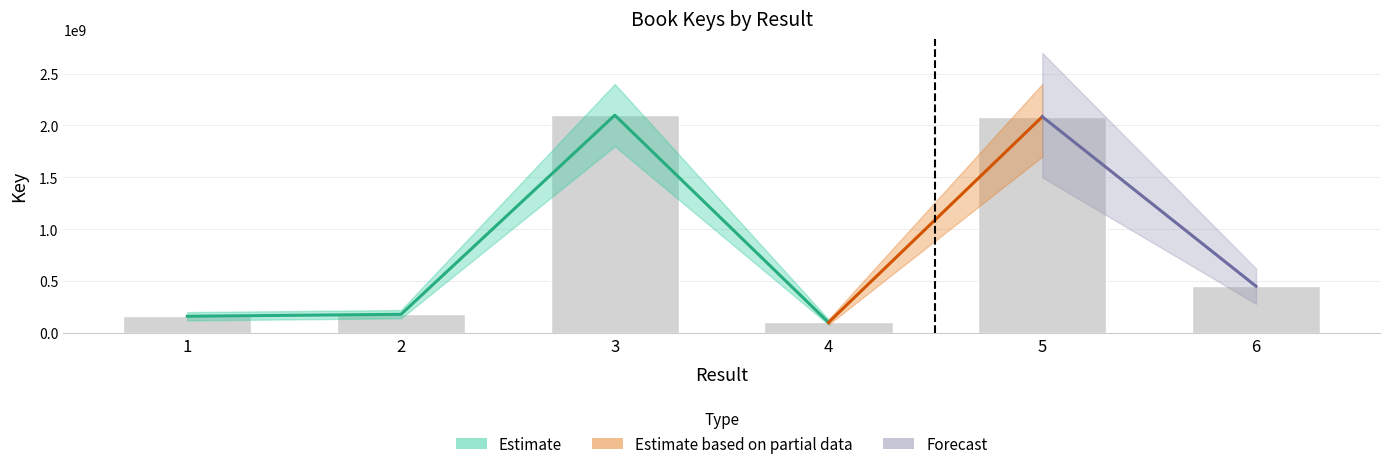

The value at 4 is 100353841. True or false?

True